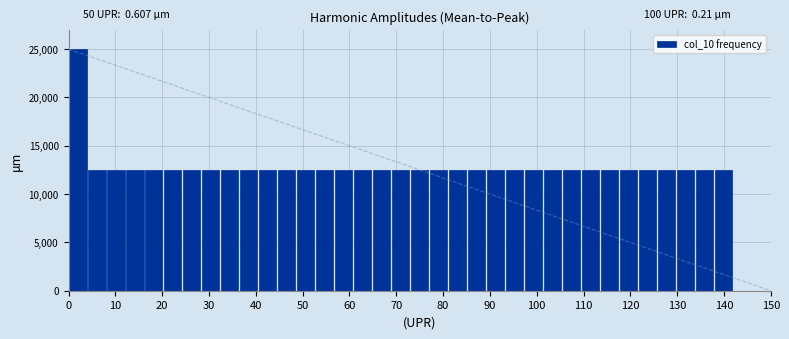

Which range on the x-axis has the tallest bar?

0 to 4